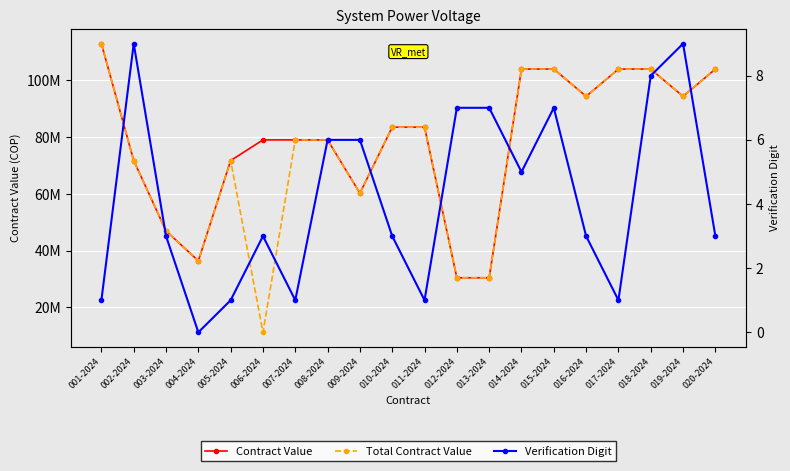

What is the label of the 4th point from the right?

017-2024